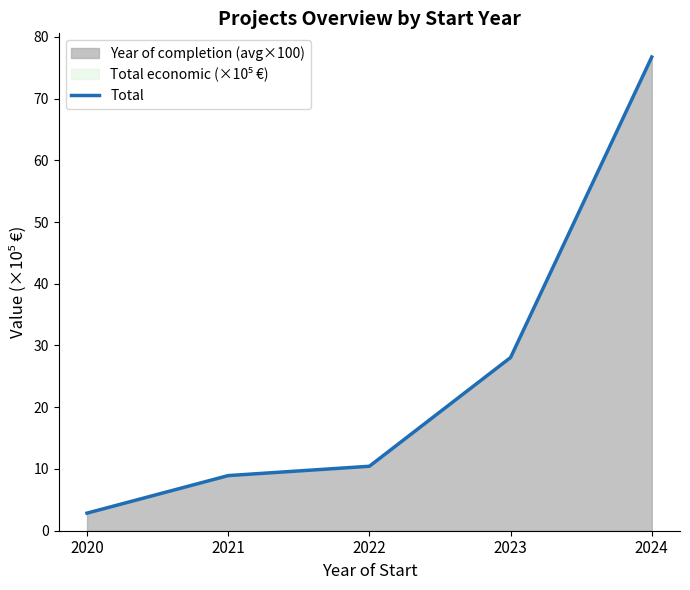

Reading left to right, extract all data points from this chart.

2020=2.8	2021=8.9	2022=10.4	2023=28.1	2024=76.7